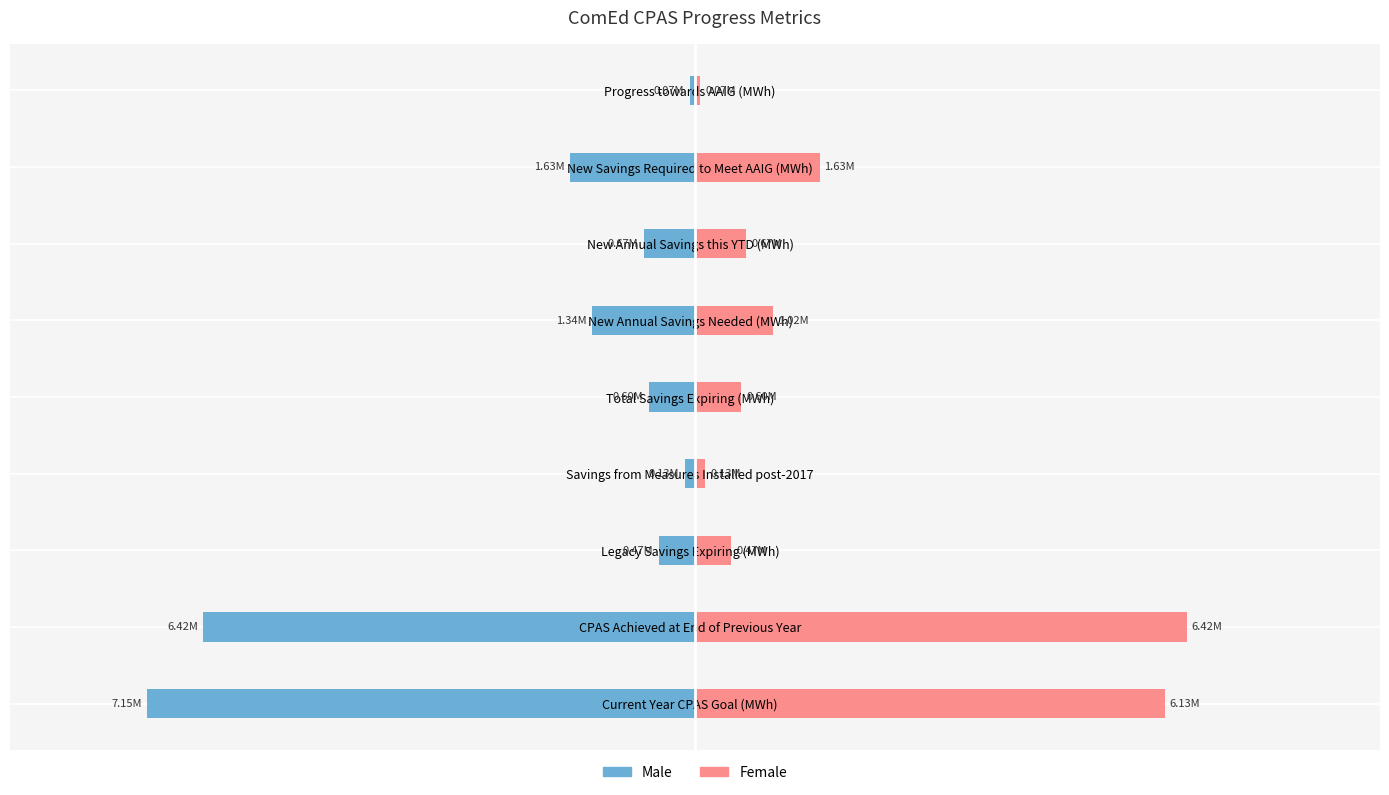

Is it true that Male equals -44265.8 at Progress towards AAIG (MWh)?

False